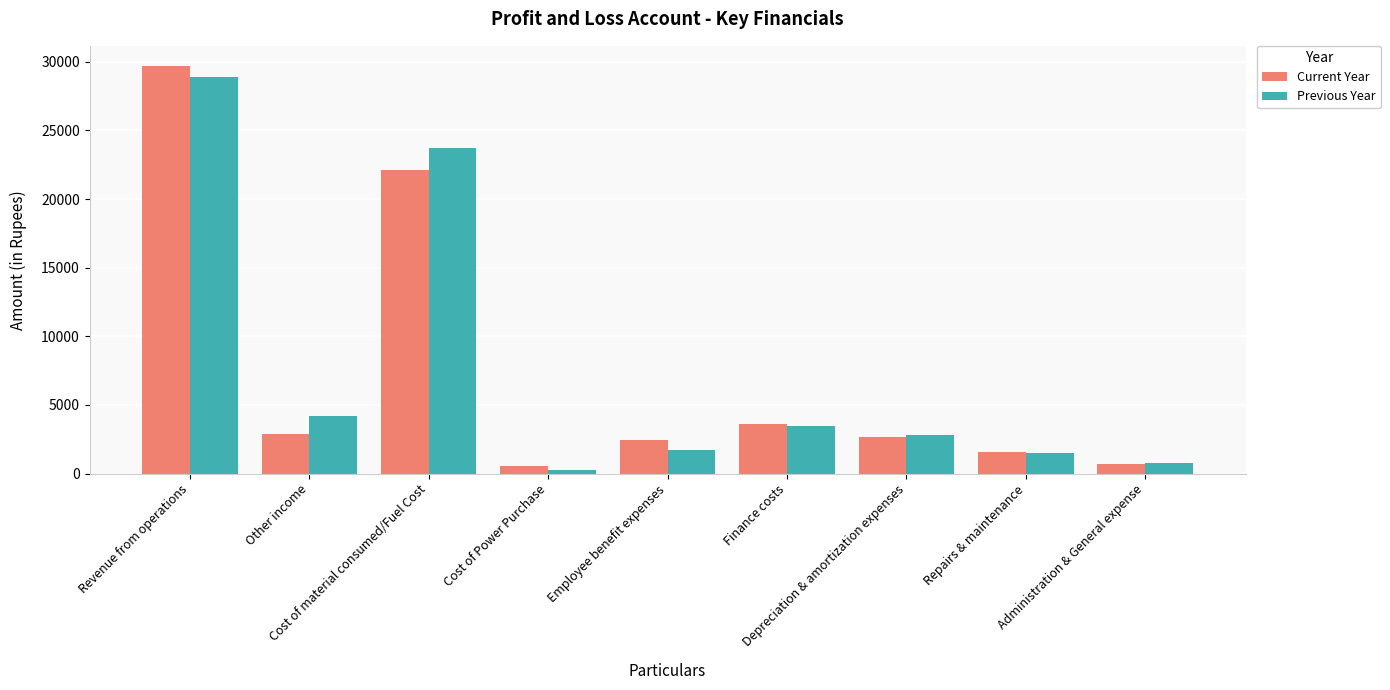

What are all the series names shown in the legend?

Current Year, Previous Year